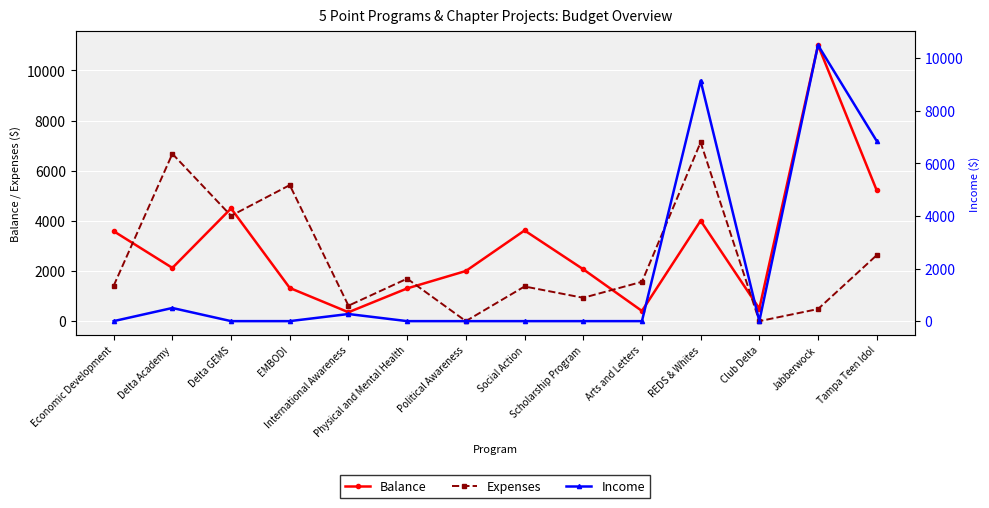

Which category has the lowest value in the Balance series?

International Awareness